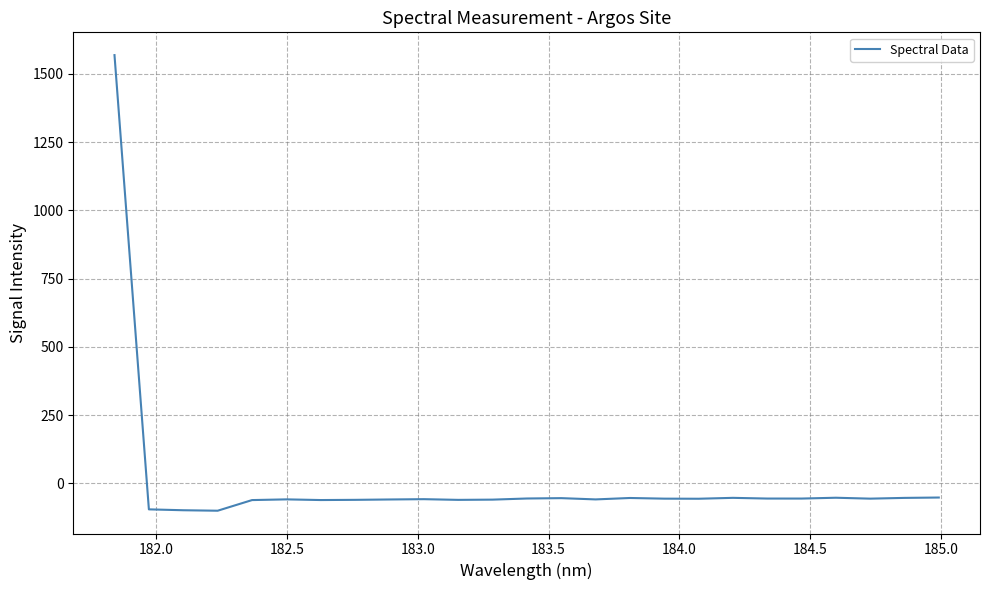

What is the maximum value shown in the chart?

1568.9